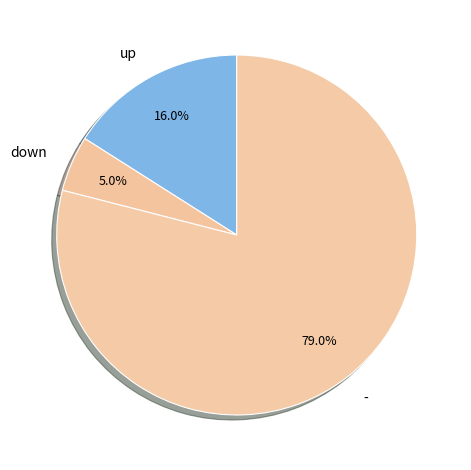

What is the largest slice in the pie chart?

-